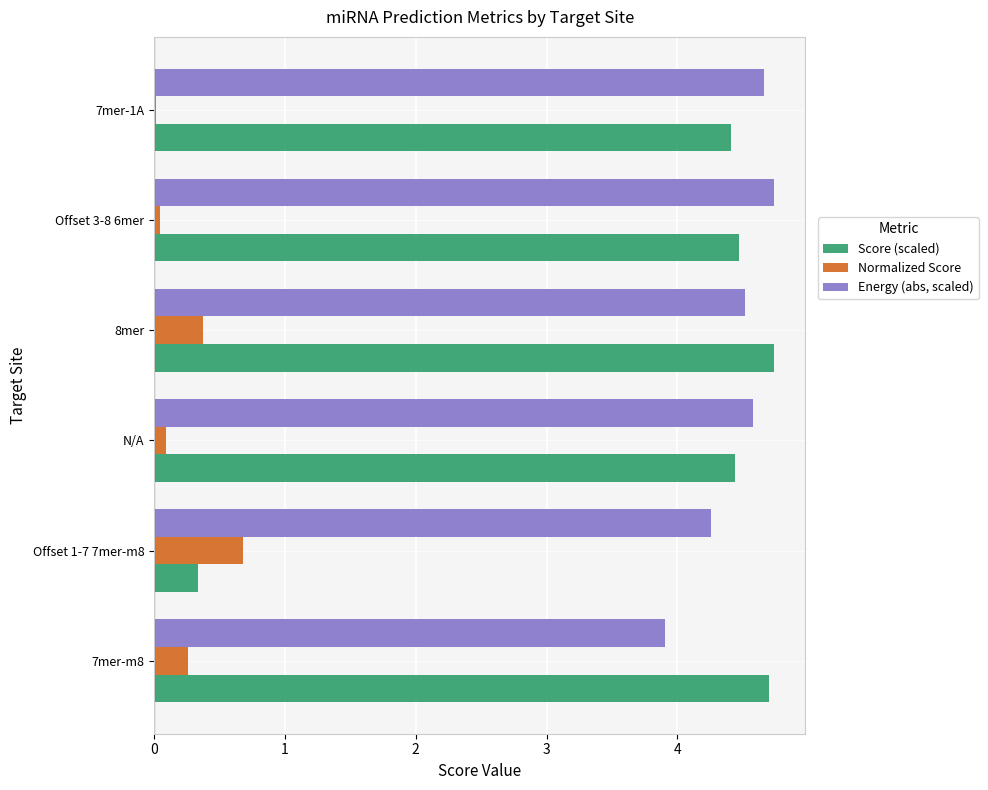

Is it true that Energy (abs, scaled) equals 4.7 at 7mer-1A?

True